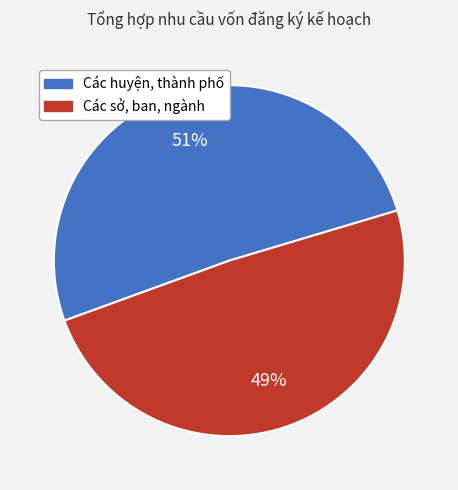

To the nearest percent, what is the difference between the largest and smallest slice percentages?

2%